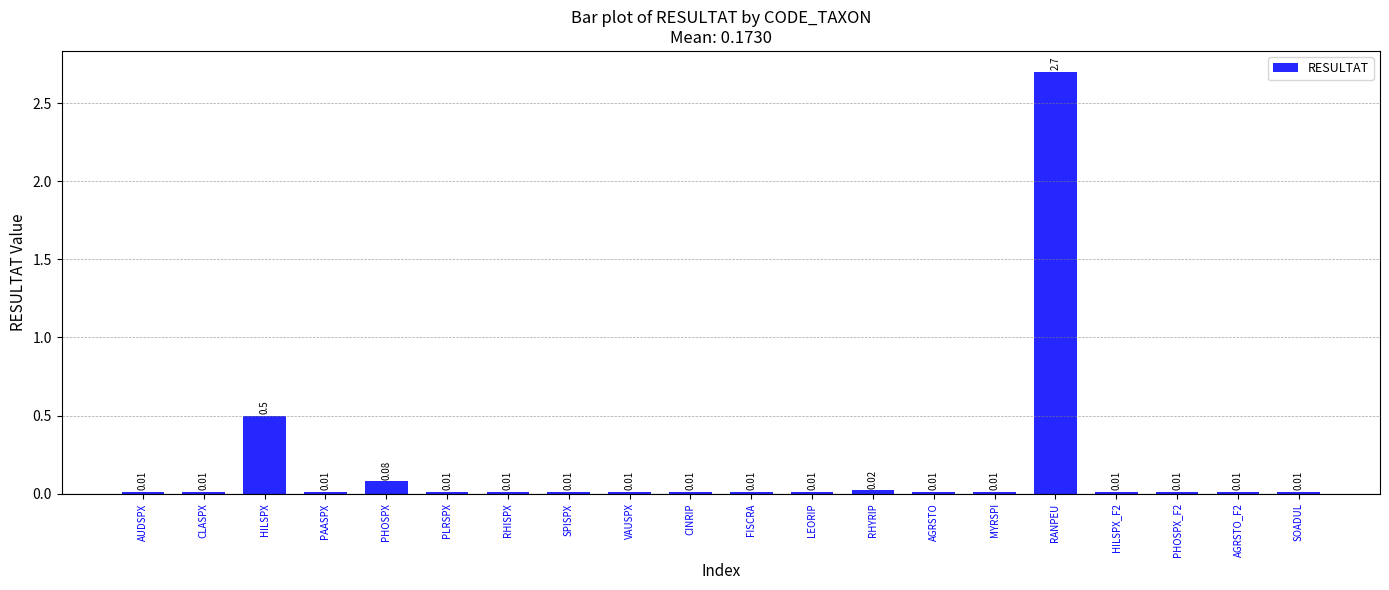

Which category has the highest value across all series?

RANPEU